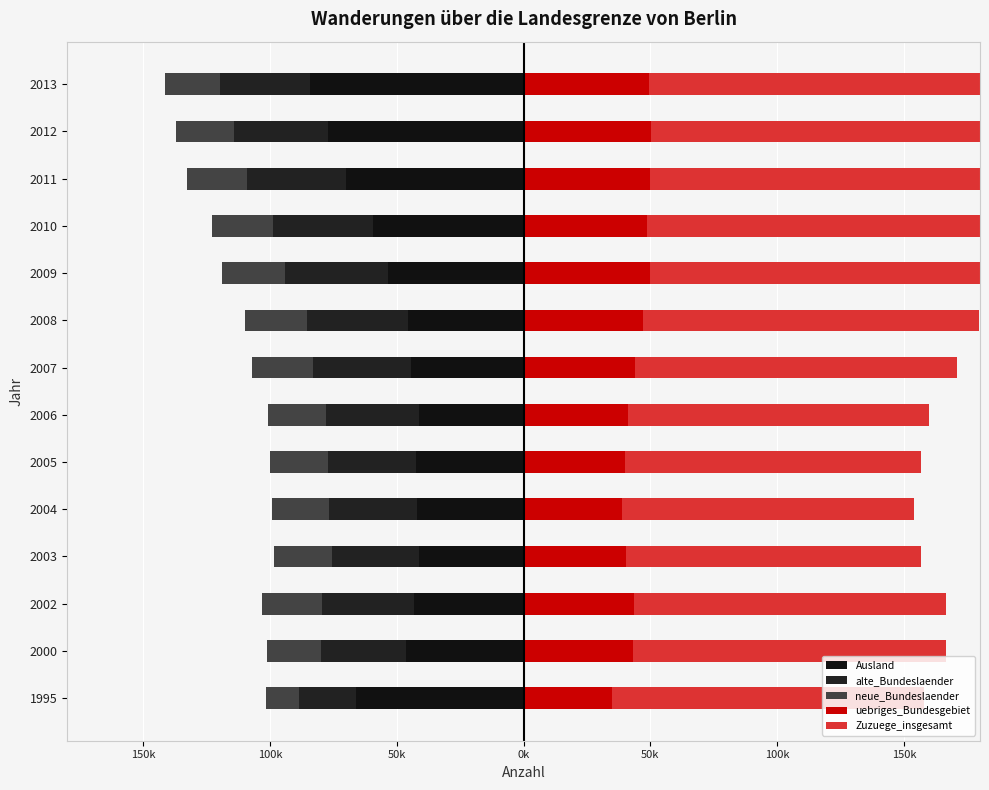

At which category is the sum across all series the highest?

2012